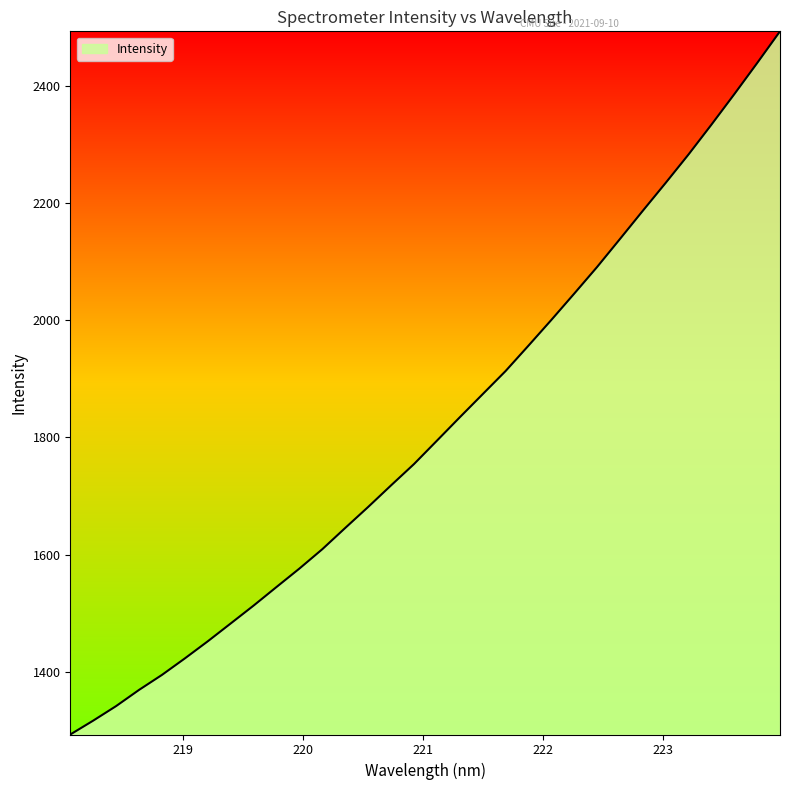

How many lines are shown in the chart?

1